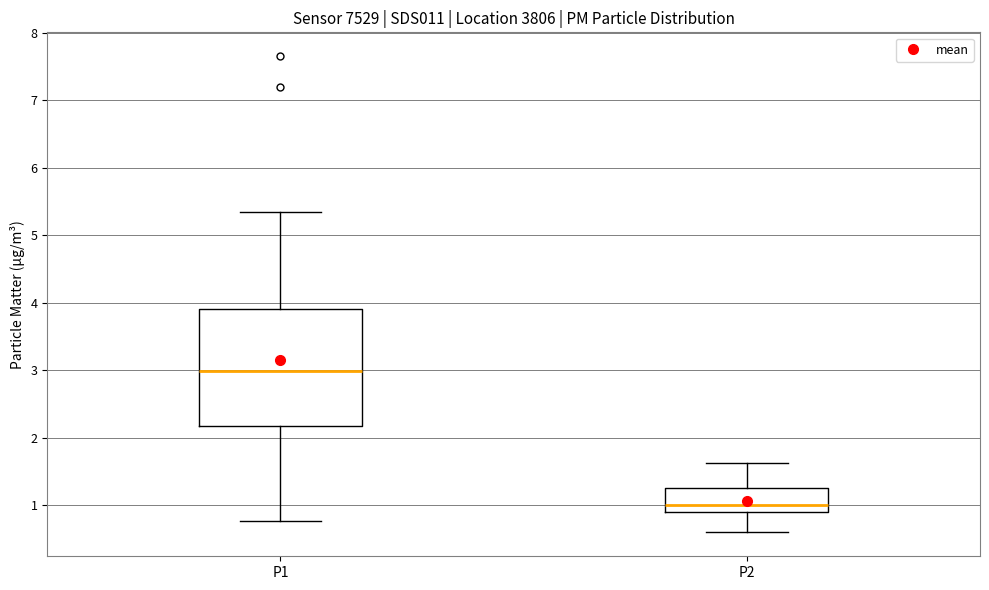

Which box is the tallest, from its lower edge to its upper edge?

P1